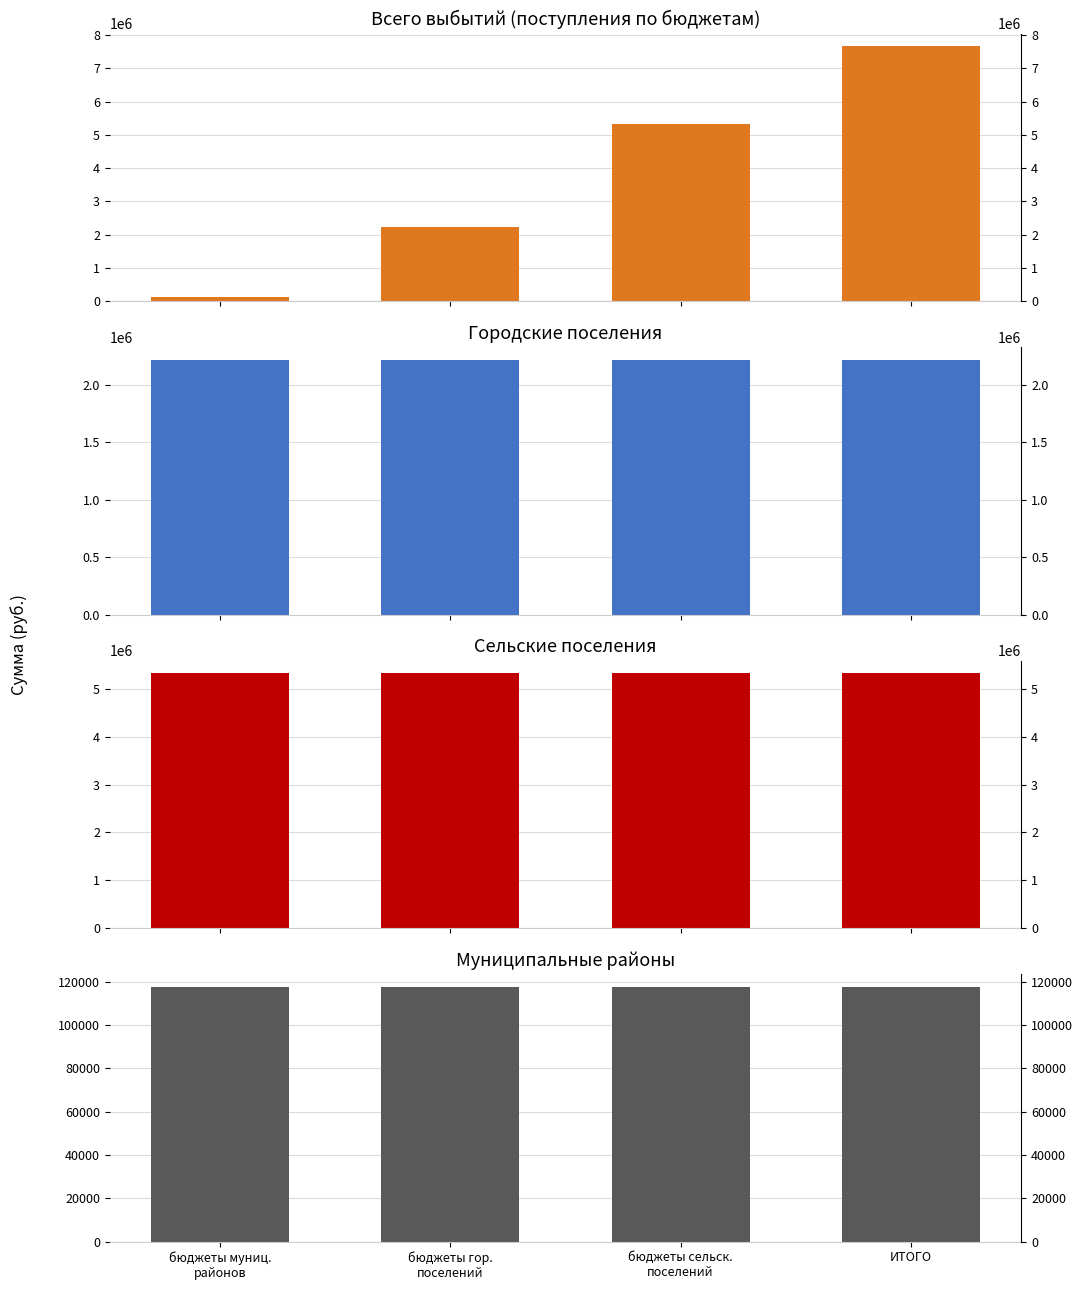

At how many categories does at least one series exceed 3384640?

4